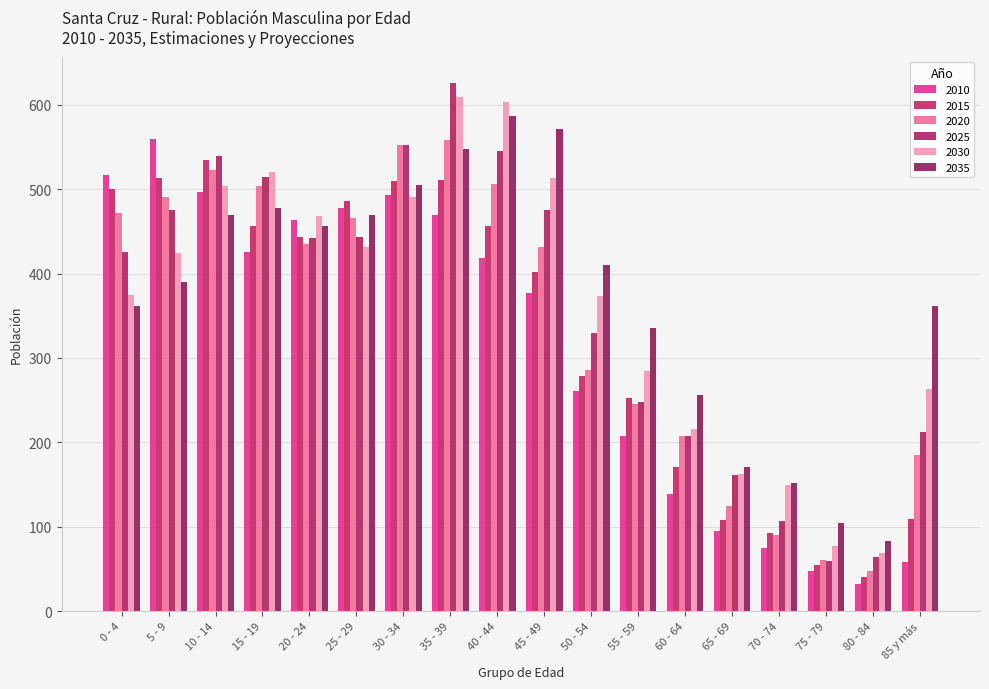

At which label does 2010 reach its peak?

5 - 9